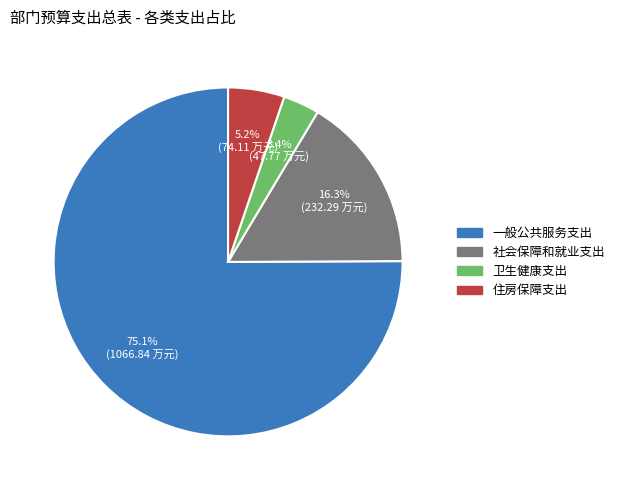

Rank the categories by value from lowest to highest.

卫生健康支出, 住房保障支出, 社会保障和就业支出, 一般公共服务支出